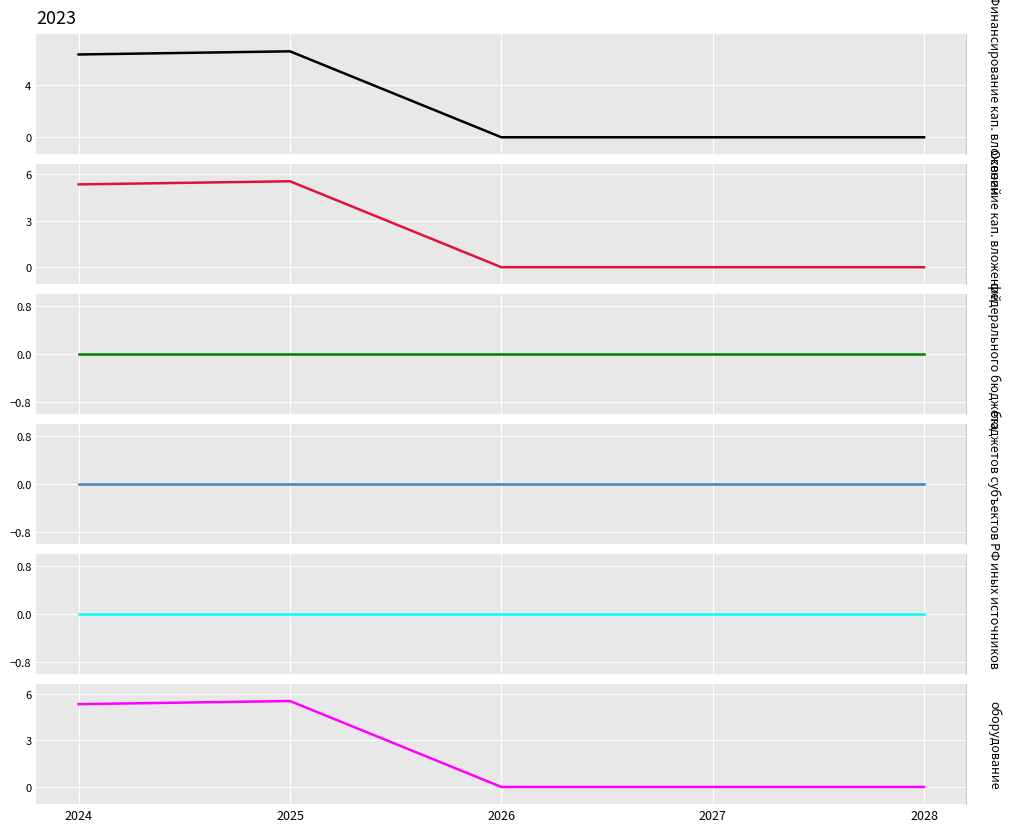

What is the difference between the second highest and second lowest values in the оборудование series?

5.3